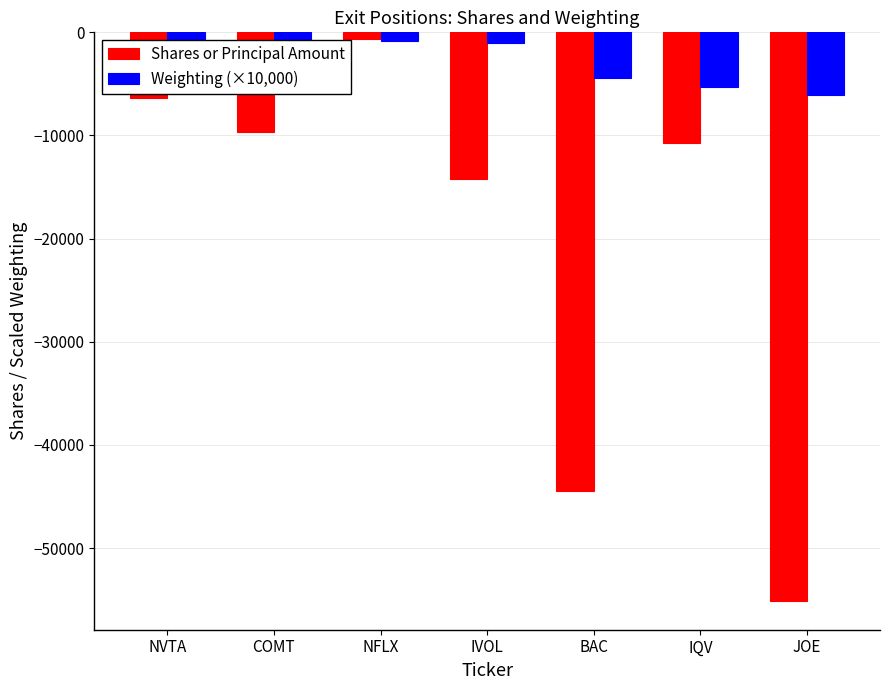

Count the number of categories in the chart.

7